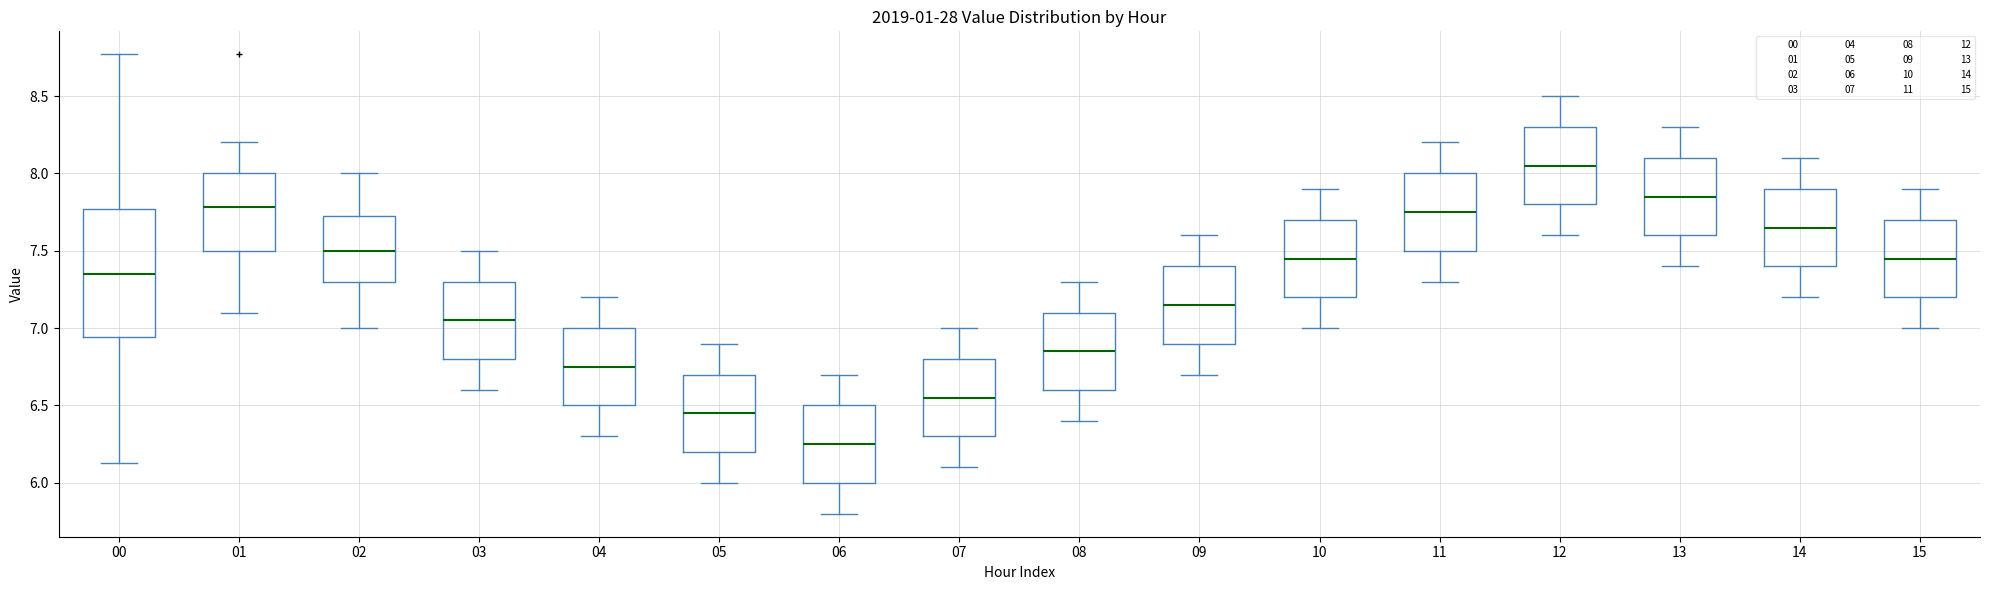

Where is the upper edge of the box at x = 01 on the y-axis? The values are not printed on the chart, so give them approximately, as read against the axis.

8.00